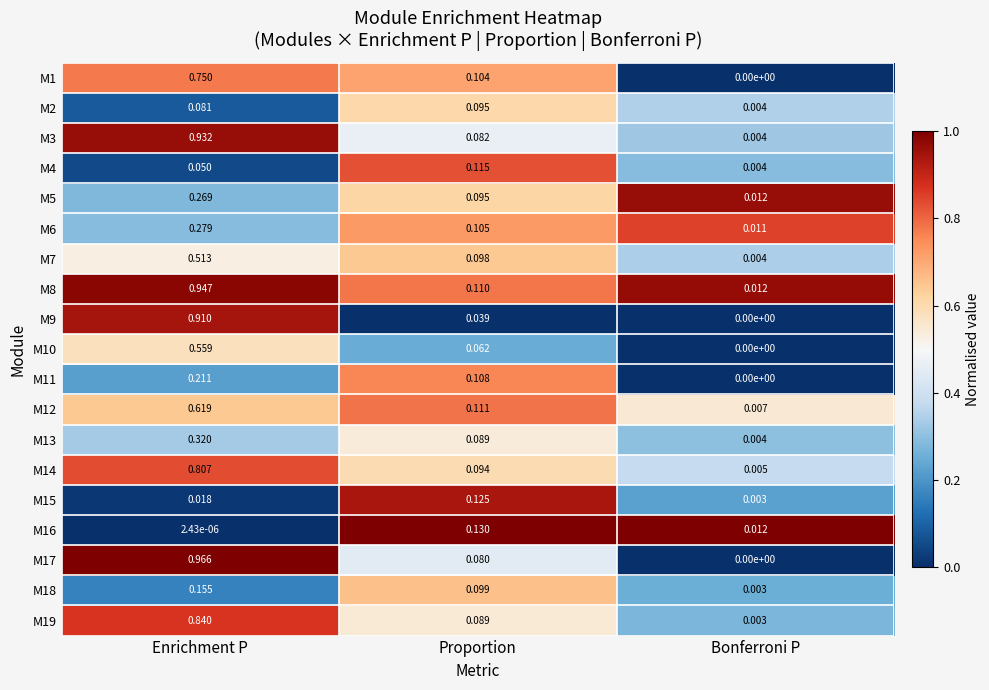

At which category is the sum across all series the highest?

Enrichment P